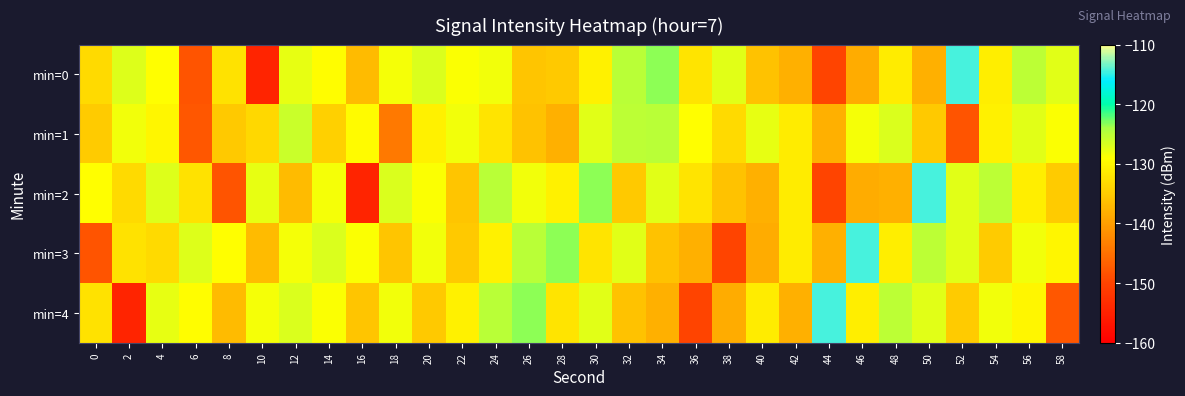

At which category is the sum across all series the highest?

50